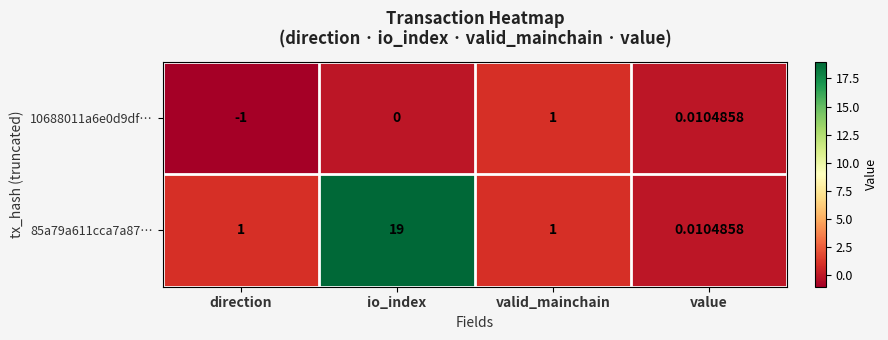

At which category does the chart reach its minimum across all series?

direction